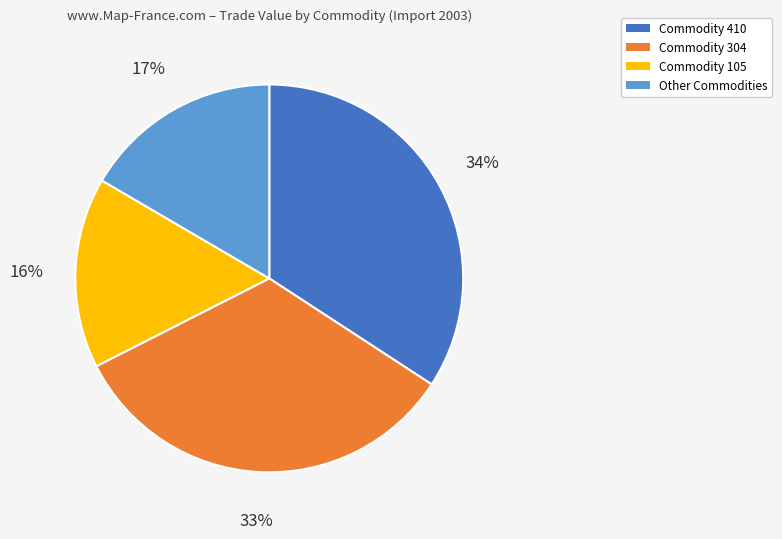

Is it true that Commodity 105 is 2% of the pie?

False